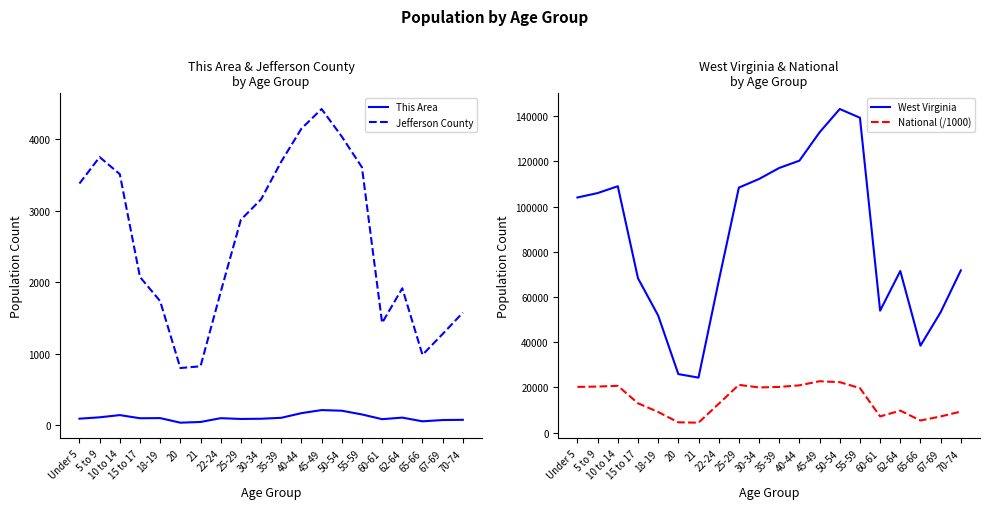

What is the difference between the Jefferson County values at 25-29 and 18-19?

1137